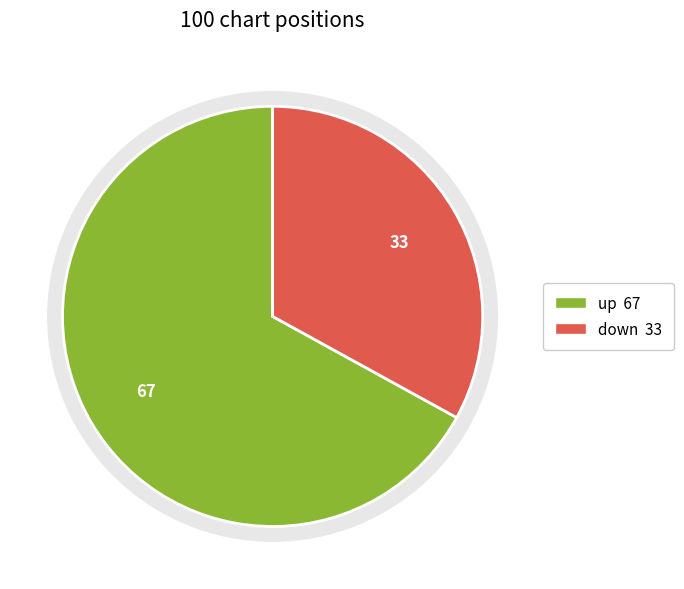

What percentage is NOT represented by up?

33.0%